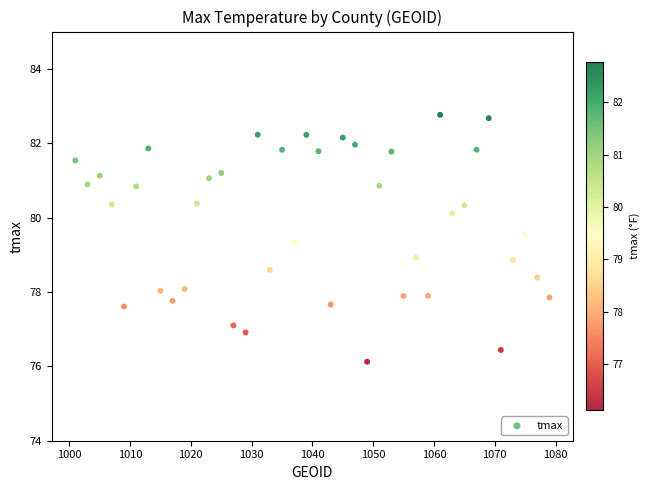

What is the range of Y values (max minus min)?

6.6